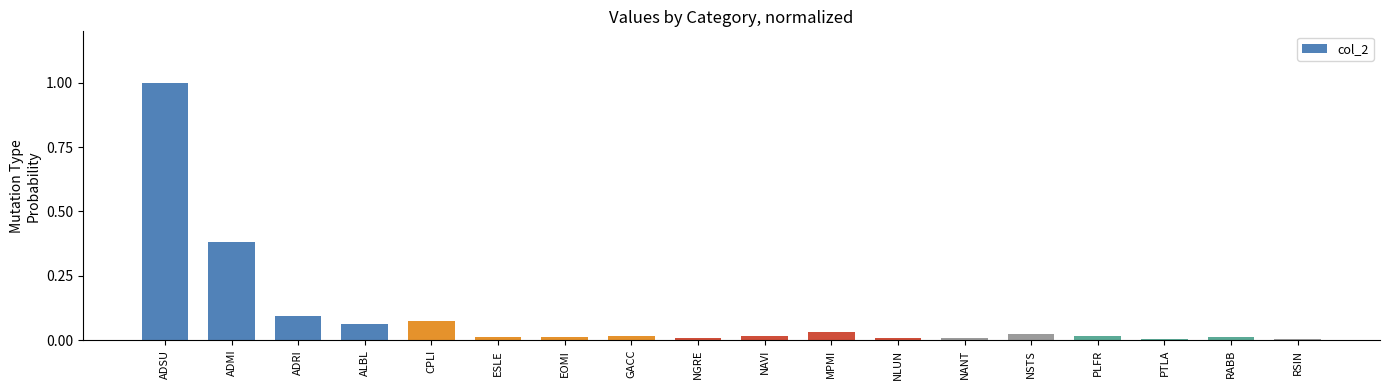

How many distinct data groups are displayed?

1